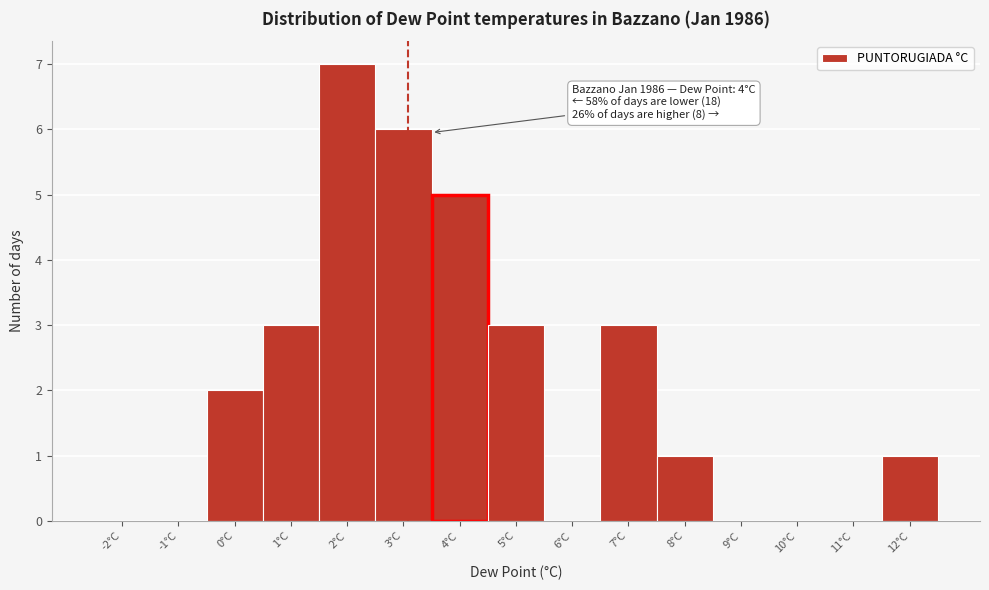

Reading left to right, extract all data points from this chart.

-2°C=0	-1°C=0	0°C=2	1°C=3	2°C=7	3°C=6	4°C=5	5°C=3	6°C=0	7°C=3	8°C=1	9°C=0	10°C=0	11°C=0	12°C=1